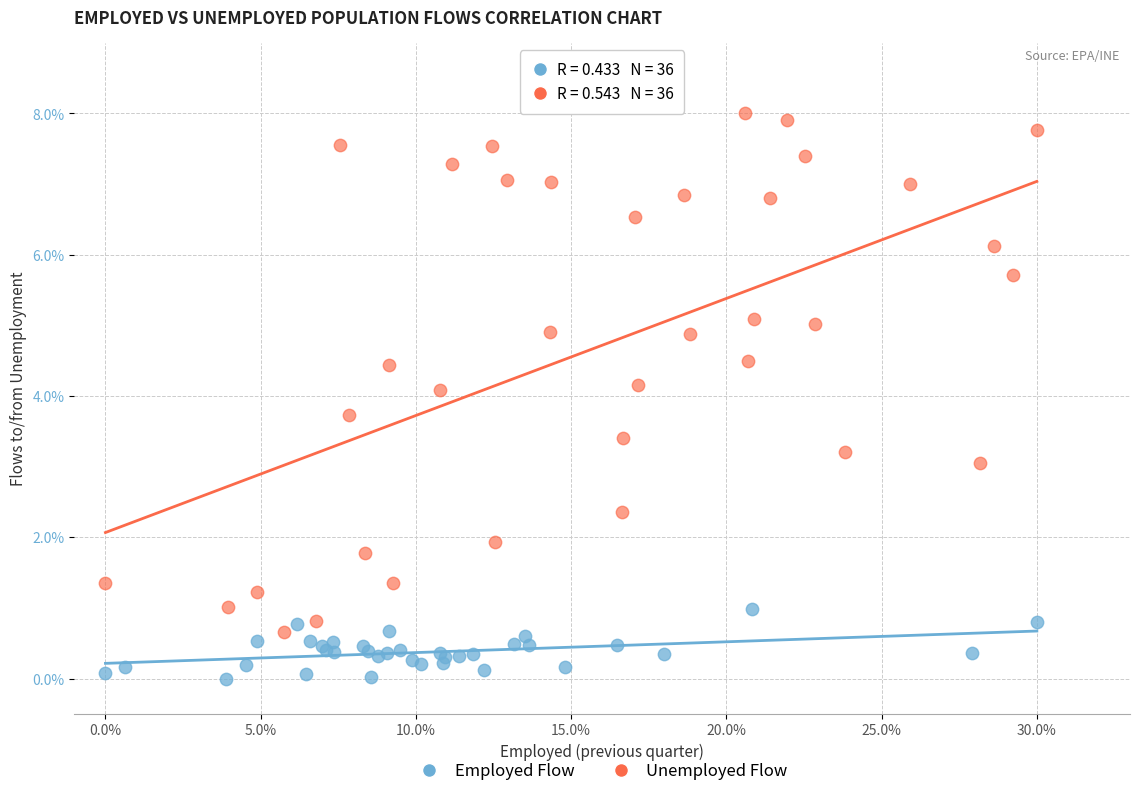

Which series contains the lowest Y value?

Employed Flow